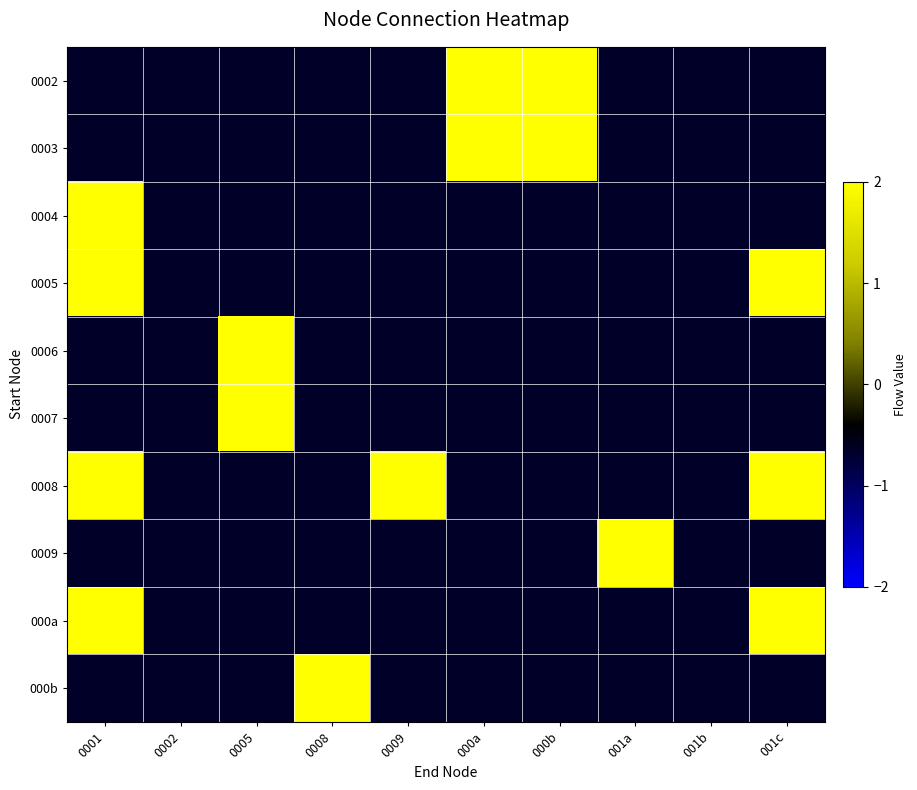

Reading left to right, transcribe all the data shown in this chart.

0002: 0001=-0.7	0002=-0.7	0005=-0.7	0008=-0.7	0009=-0.7	000a=3.4	000b=3.4	001a=-0.7	001b=-0.7	001c=-0.7
0003: 0001=-0.7	0002=-0.7	0005=-0.7	0008=-0.7	0009=-0.7	000a=3.4	000b=3.4	001a=-0.7	001b=-0.7	001c=-0.7
0004: 0001=3.4	0002=-0.7	0005=-0.7	0008=-0.7	0009=-0.7	000a=-0.7	000b=-0.7	001a=-0.7	001b=-0.7	001c=-0.7
0005: 0001=3.4	0002=-0.7	0005=-0.7	0008=-0.7	0009=-0.7	000a=-0.7	000b=-0.7	001a=-0.7	001b=-0.7	001c=3.4
0006: 0001=-0.7	0002=-0.7	0005=3.4	0008=-0.7	0009=-0.7	000a=-0.7	000b=-0.7	001a=-0.7	001b=-0.7	001c=-0.7
0007: 0001=-0.7	0002=-0.7	0005=3.4	0008=-0.7	0009=-0.7	000a=-0.7	000b=-0.7	001a=-0.7	001b=-0.7	001c=-0.7
0008: 0001=3.4	0002=-0.7	0005=-0.7	0008=-0.7	0009=3.4	000a=-0.7	000b=-0.7	001a=-0.7	001b=-0.7	001c=3.4
0009: 0001=-0.7	0002=-0.7	0005=-0.7	0008=-0.7	0009=-0.7	000a=-0.7	000b=-0.7	001a=3.4	001b=-0.7	001c=-0.7
000a: 0001=3.4	0002=-0.7	0005=-0.7	0008=-0.7	0009=-0.7	000a=-0.7	000b=-0.7	001a=-0.7	001b=-0.7	001c=3.4
000b: 0001=-0.7	0002=-0.7	0005=-0.7	0008=3.4	0009=-0.7	000a=-0.7	000b=-0.7	001a=-0.7	001b=-0.7	001c=-0.7